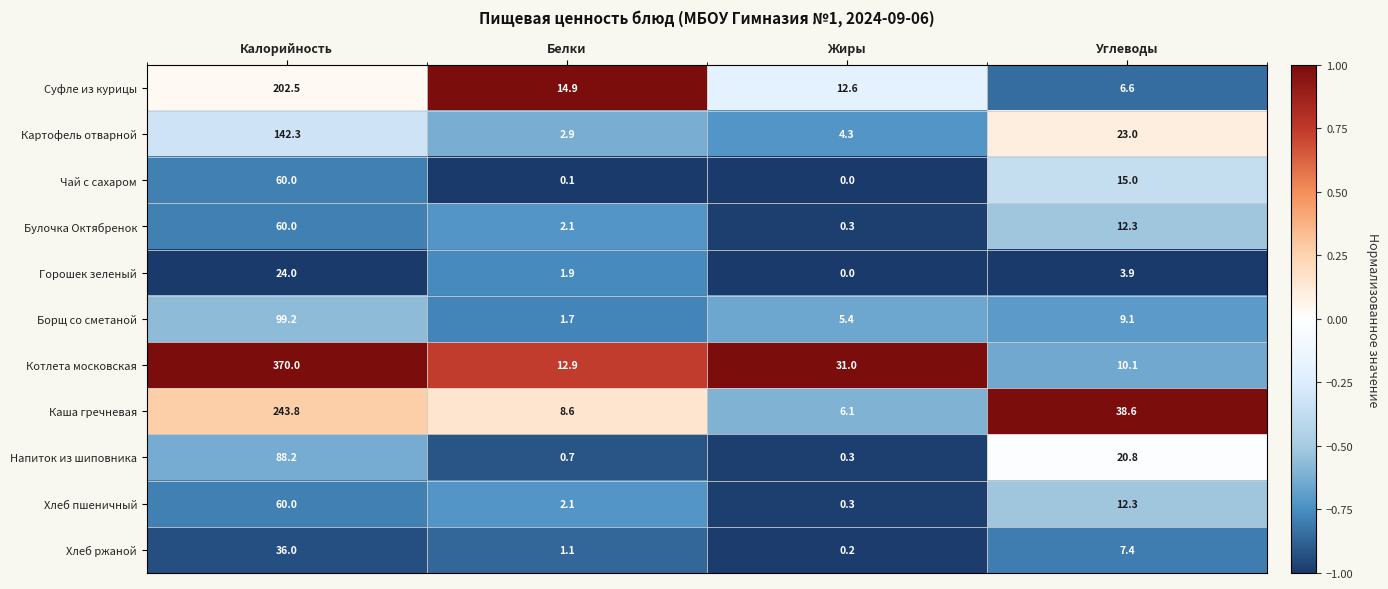

At which label does Хлеб ржаной first exceed 7?

Калорийность